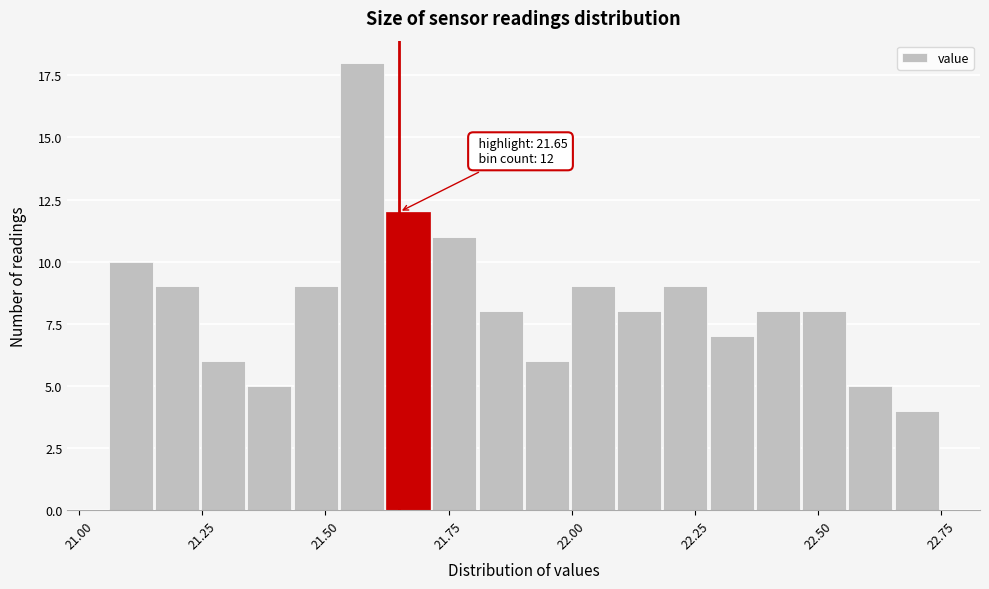

Around what value on the x-axis is the tallest bar? Give the approximate position of its centre, as read against the axis.

21.55